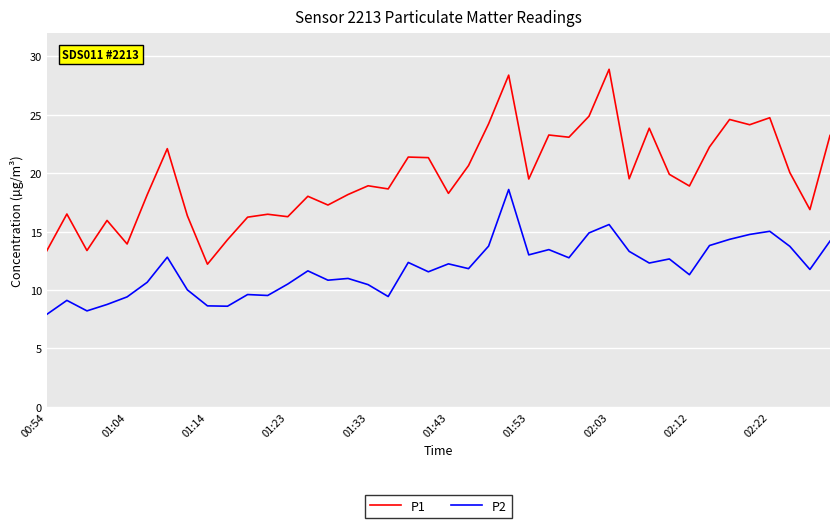

What is the minimum value for P2?

7.9